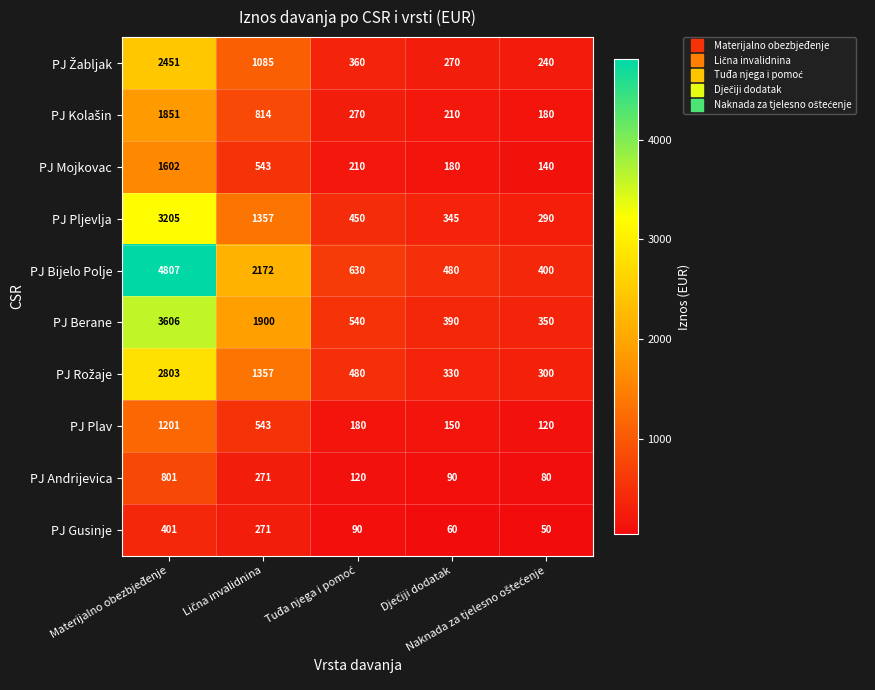

What is the sum of all PJ Andrijevica values?

1362